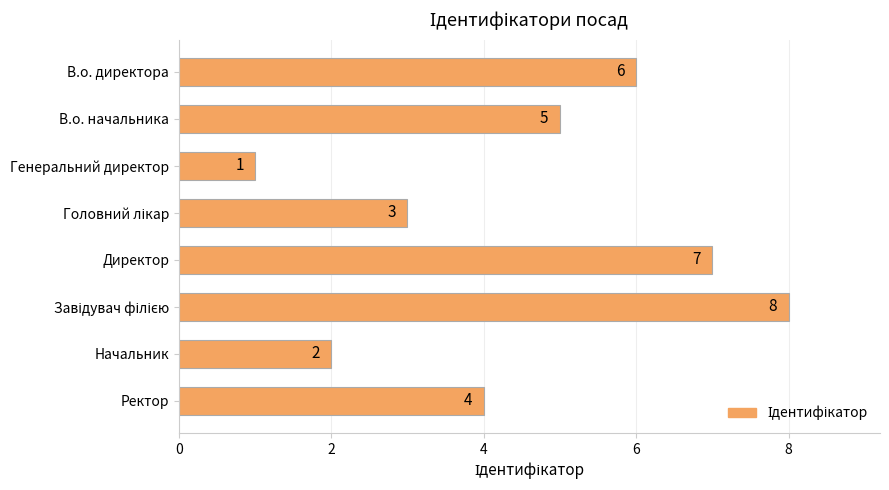

Reading top to bottom, extract all data points from this chart.

6	5	1	3	7	8	2	4